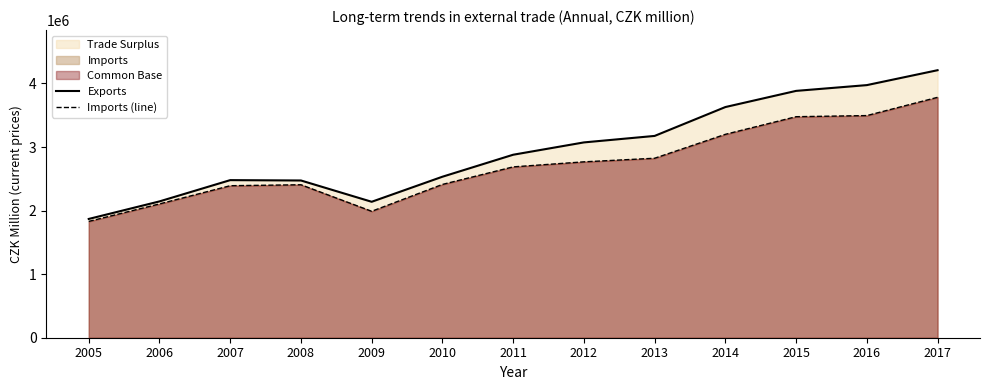

Does the chart have visible grid lines?

No